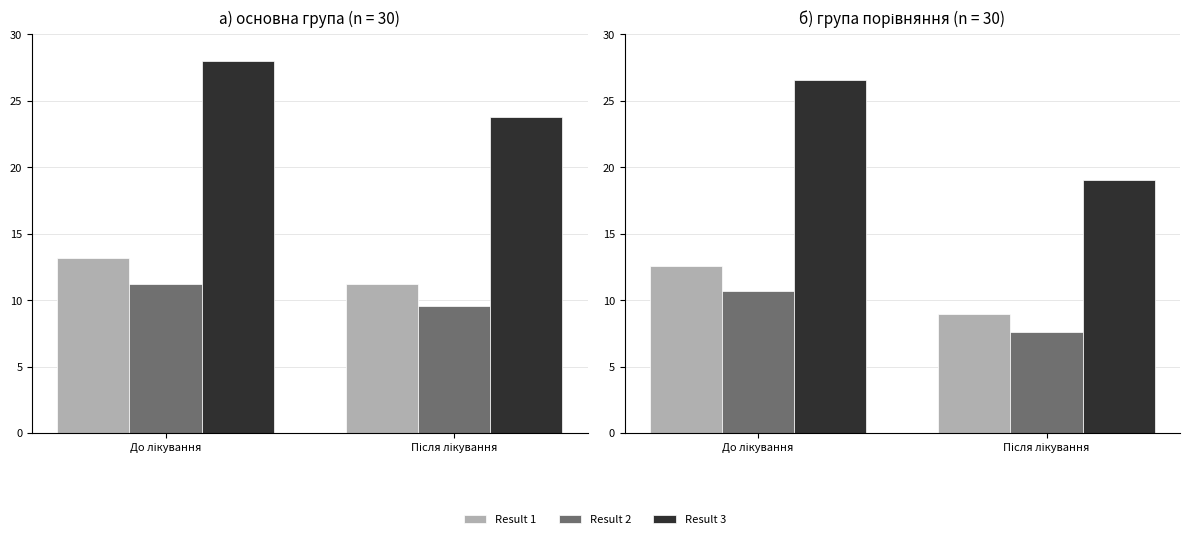

True or false: Result 3 has a value of 26.6 at До лікування.

True